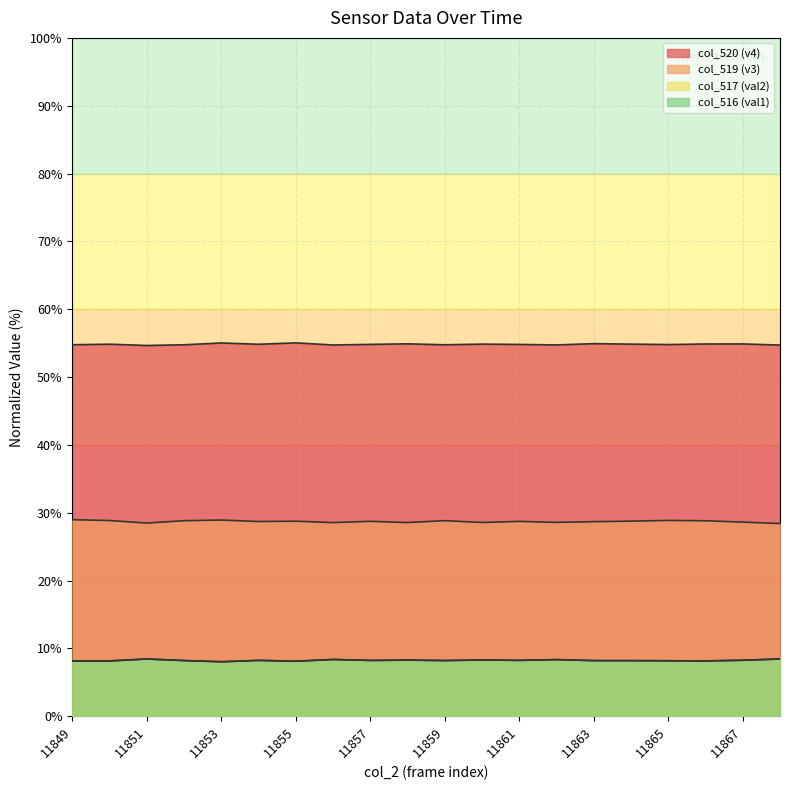

What is the difference between the col_516 (val1) values at 11853 and 11855?

0.1